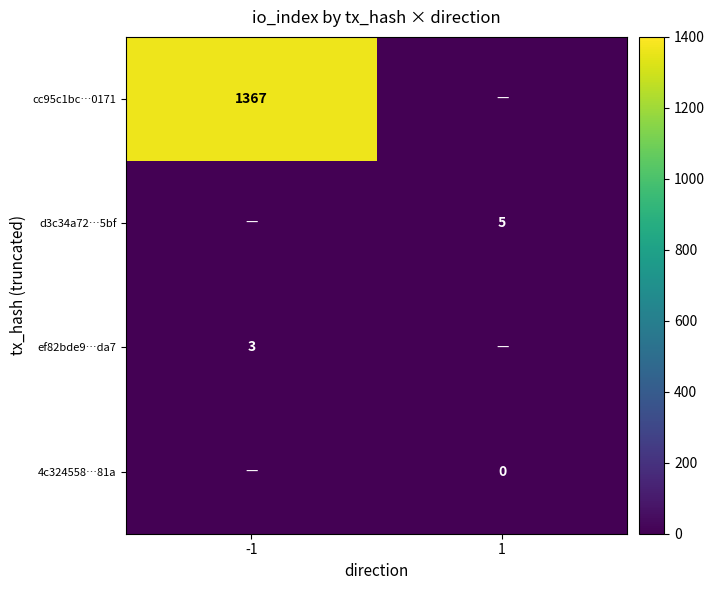

At which category is the sum across all series the highest?

-1